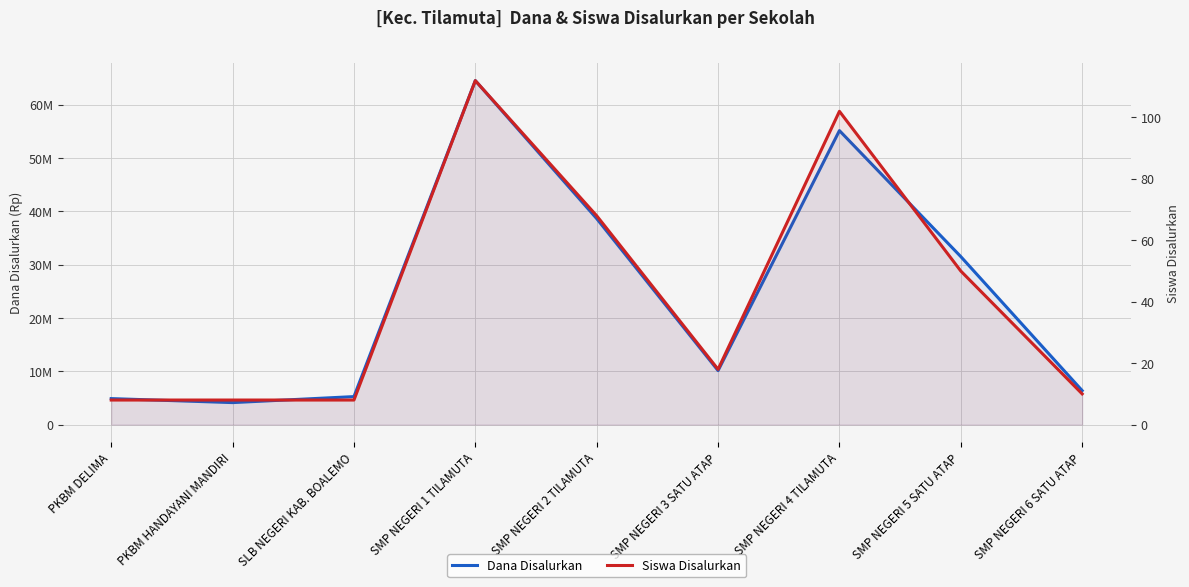

Which series has the largest range (max minus min)?

Dana Disalurkan